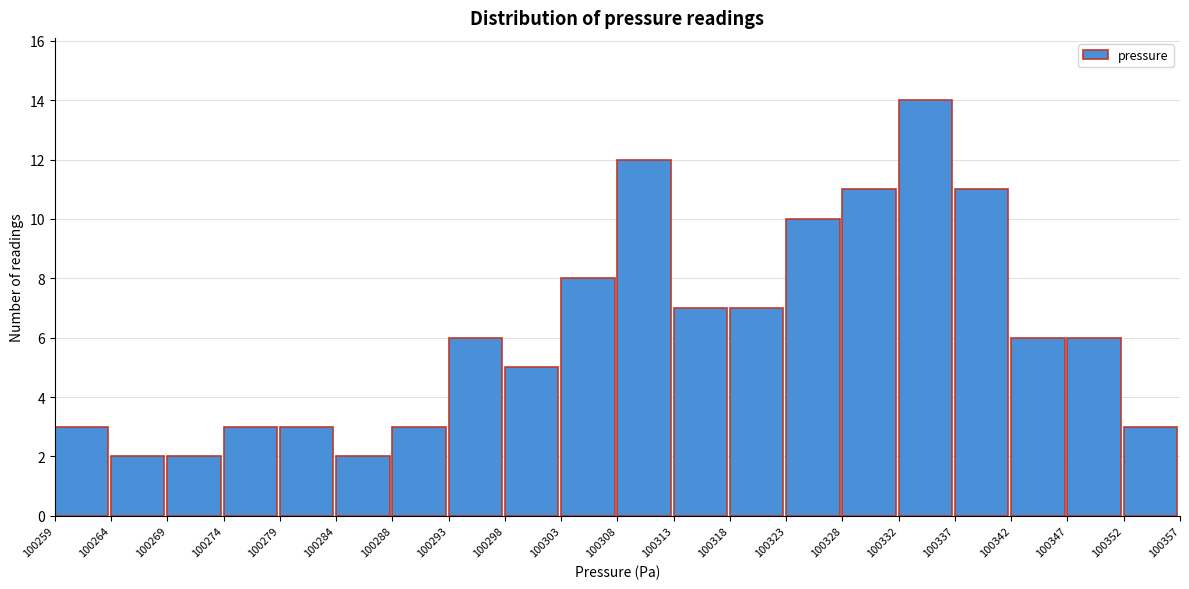

Reading left to right, list every bar in this chart as the range it spans on the x-axis followed by its height. The values are not printed on the chart, so give them approximately, as read against the axis.

100259 to 100264: 3
100264 to 100269: 2
100269 to 100274: 2
100274 to 100279: 3
100279 to 100284: 3
100284 to 100288: 2
100288 to 100293: 3
100293 to 100298: 6
100298 to 100303: 5
100303 to 100308: 8
100308 to 100313: 12
100313 to 100318: 7
100318 to 100323: 7
100323 to 100328: 10
100328 to 100332: 11
100332 to 100337: 14
100337 to 100342: 11
100342 to 100347: 6
100347 to 100352: 6
100352 to 100357: 3